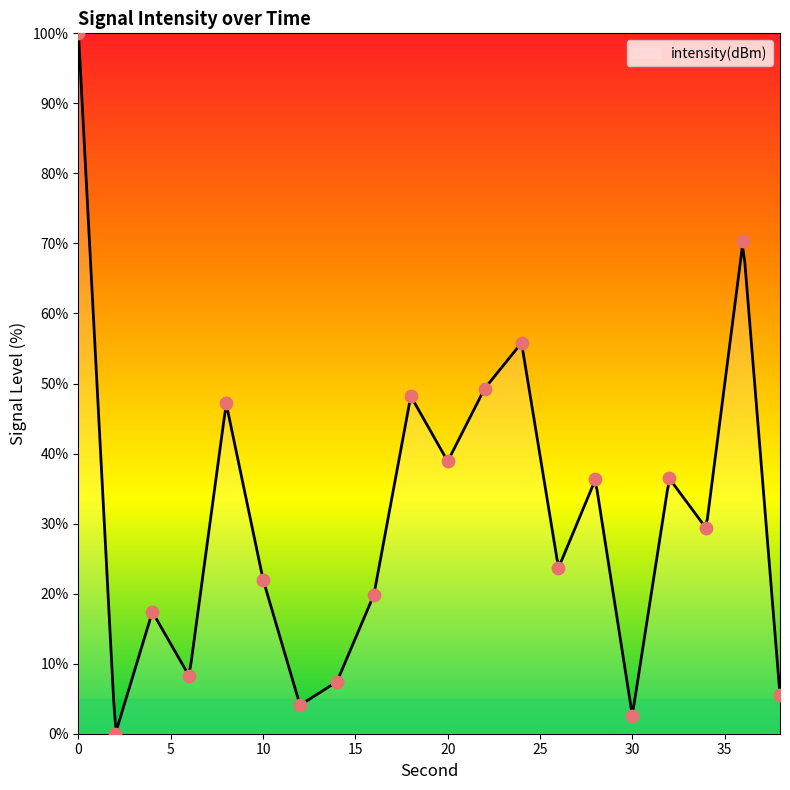

What is the ratio of the value at 30 to the value at 12?

0.6